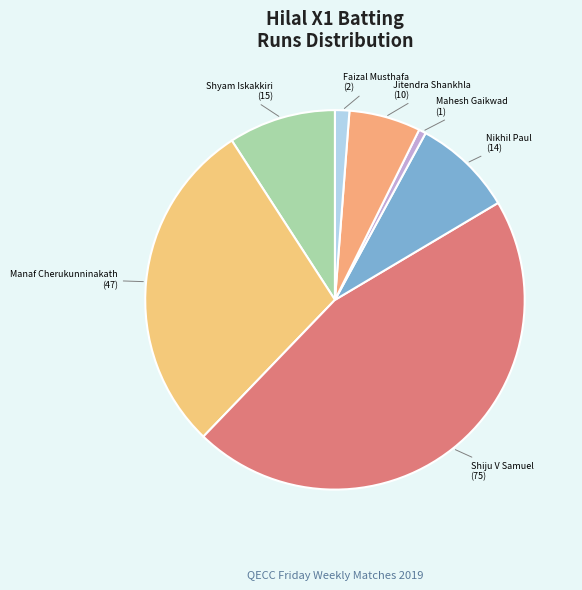

How many slices are in this pie chart?

7